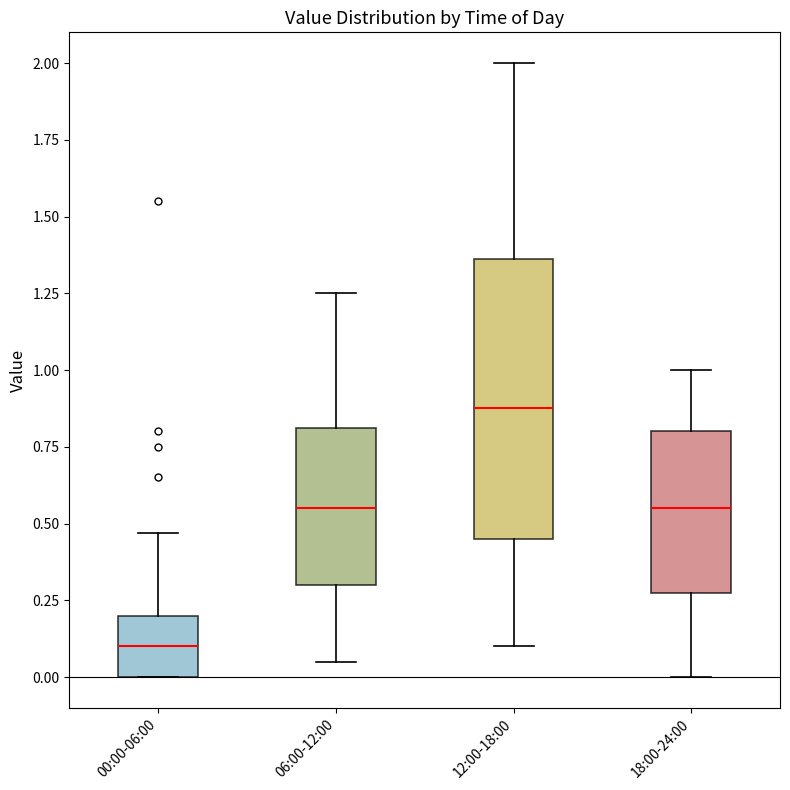

Comparing the boxes themselves (not the whiskers), which one is the tallest?

12:00-18:00